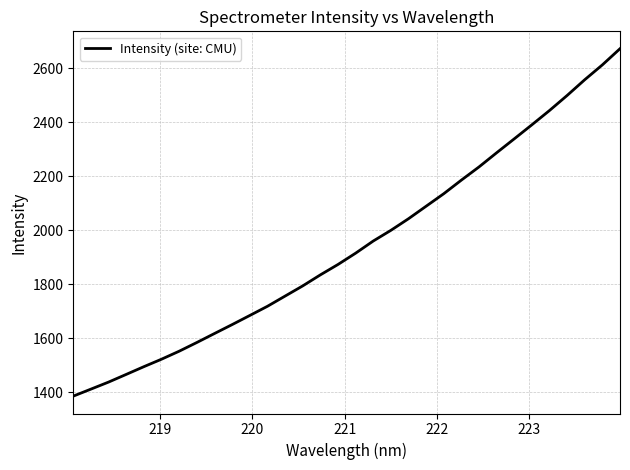

What is the smallest value displayed?

1384.9